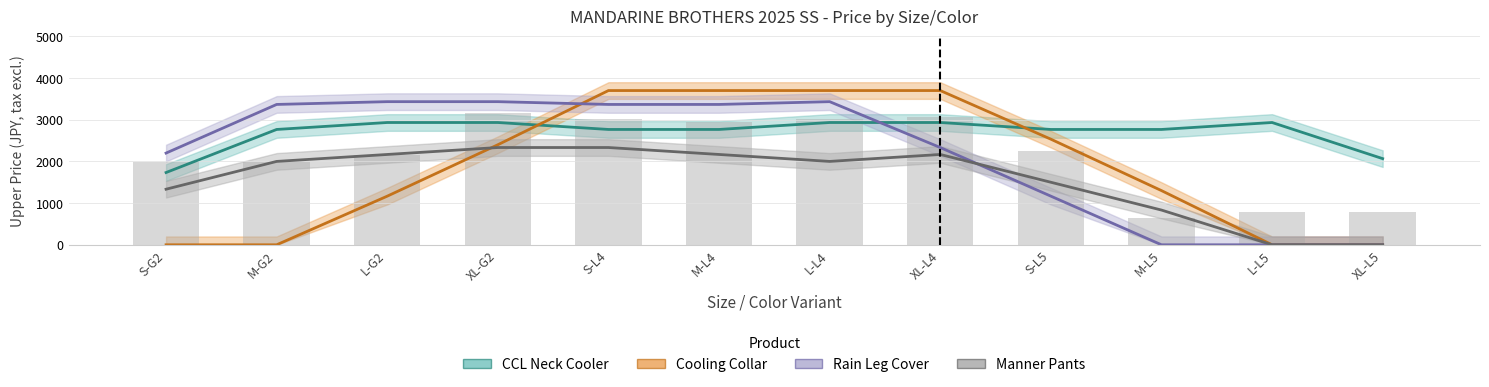

Rank the series at L-L4 from highest to lowest value.

Cooling Collar, Rain Leg Cover, CCL Neck Cooler, Manner Pants